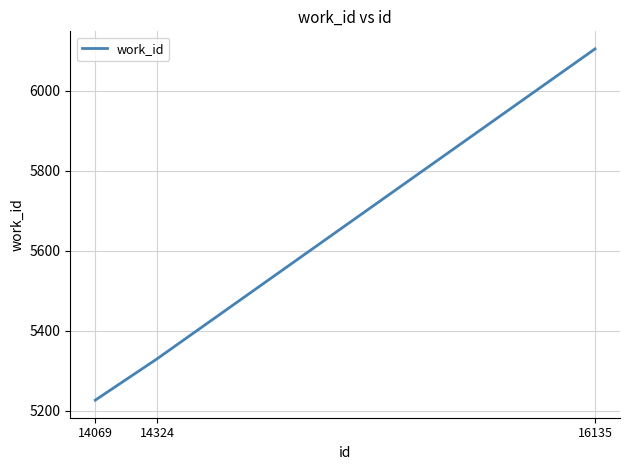

Rank the categories by value from lowest to highest.

14069, 14324, 16135